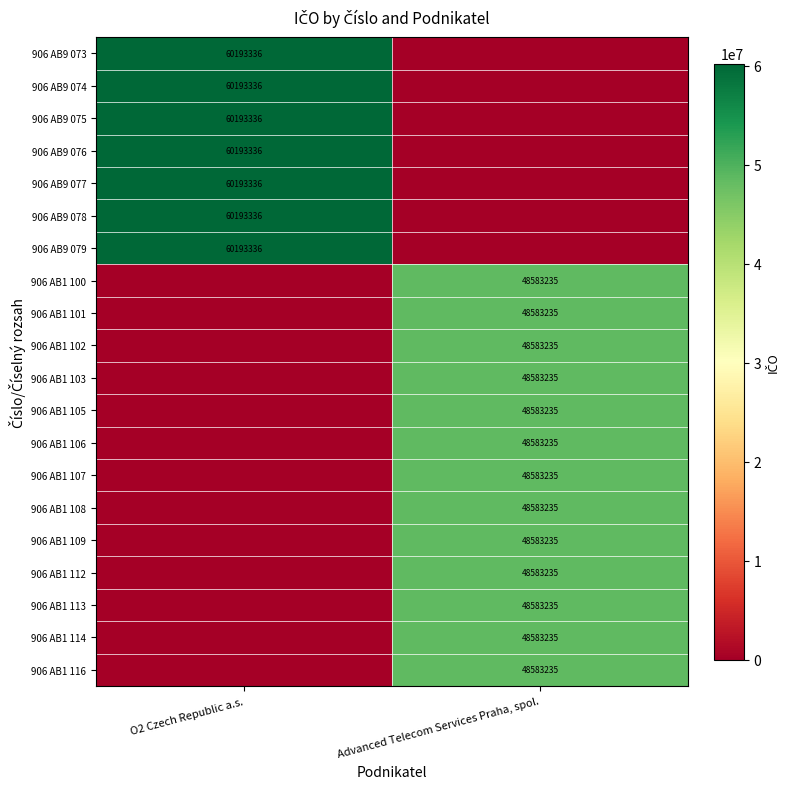

The 906 AB1 113 series shows 85083258 at Advanced Telecom Services Praha, spol.. True or false?

False